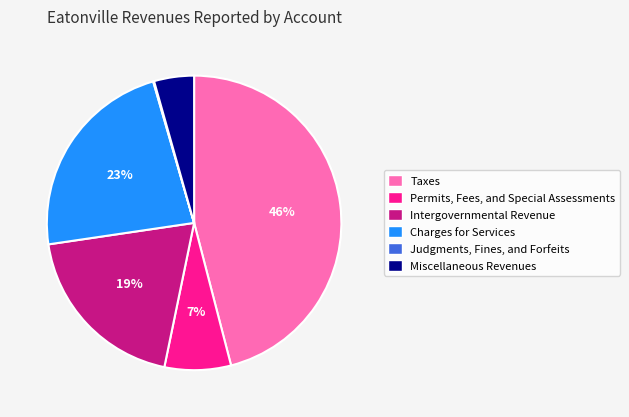

Which slice is the largest?

Taxes